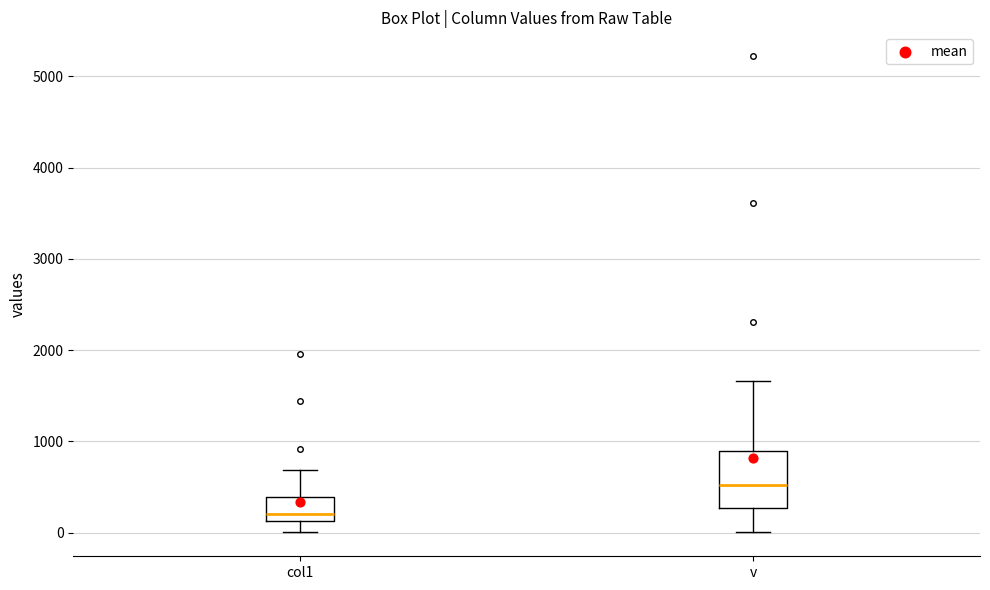

Reading left to right, transcribe this box plot: for each box, give where its median line is, the range the box spans, and where its two whiskers end, as read against the y-axis. The values are not printed on the chart, so give them approximately, as read against the axis.

col1: median 200, box 100 to 400, whiskers 0 to 700
v: median 500, box 300 to 900, whiskers 0 to 1700